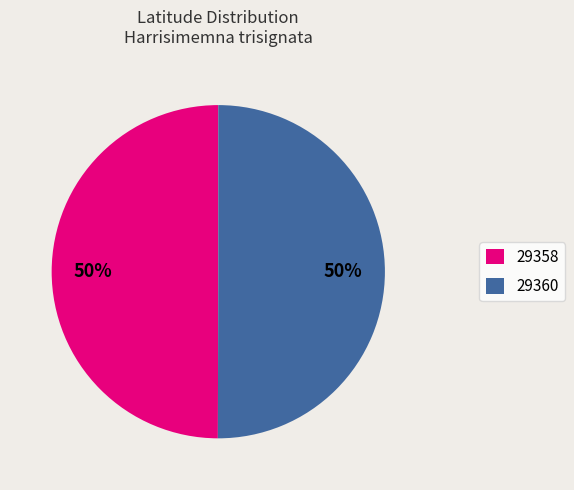

The 29360 slice represents 50% of the pie. True or false?

True